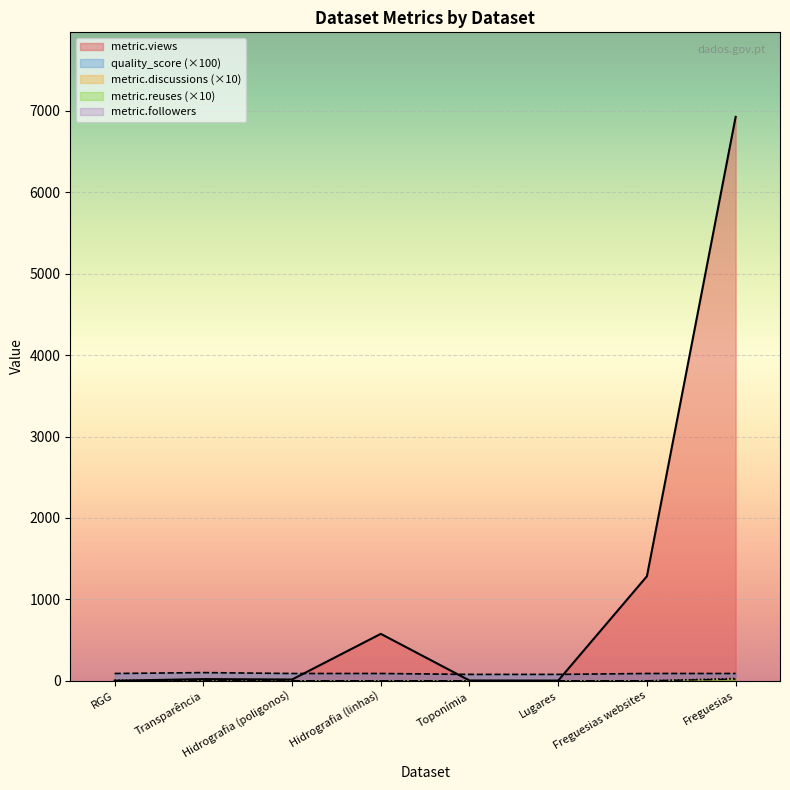

Where is metric.views nearest to the value 3463?

Freguesias websites